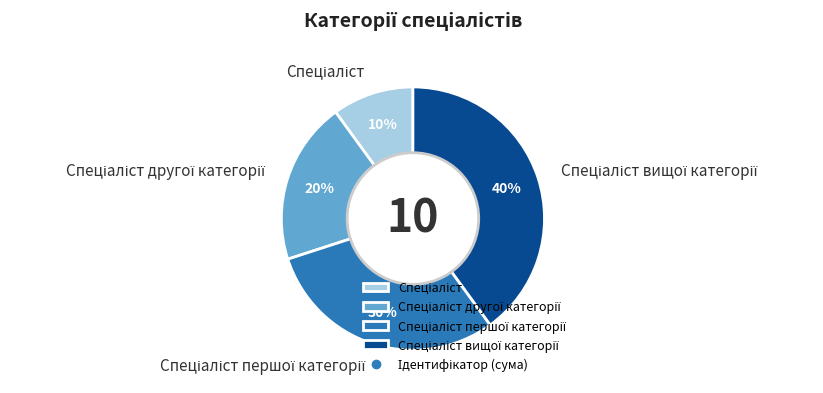

Is there any slice that represents more than half of the pie?

No